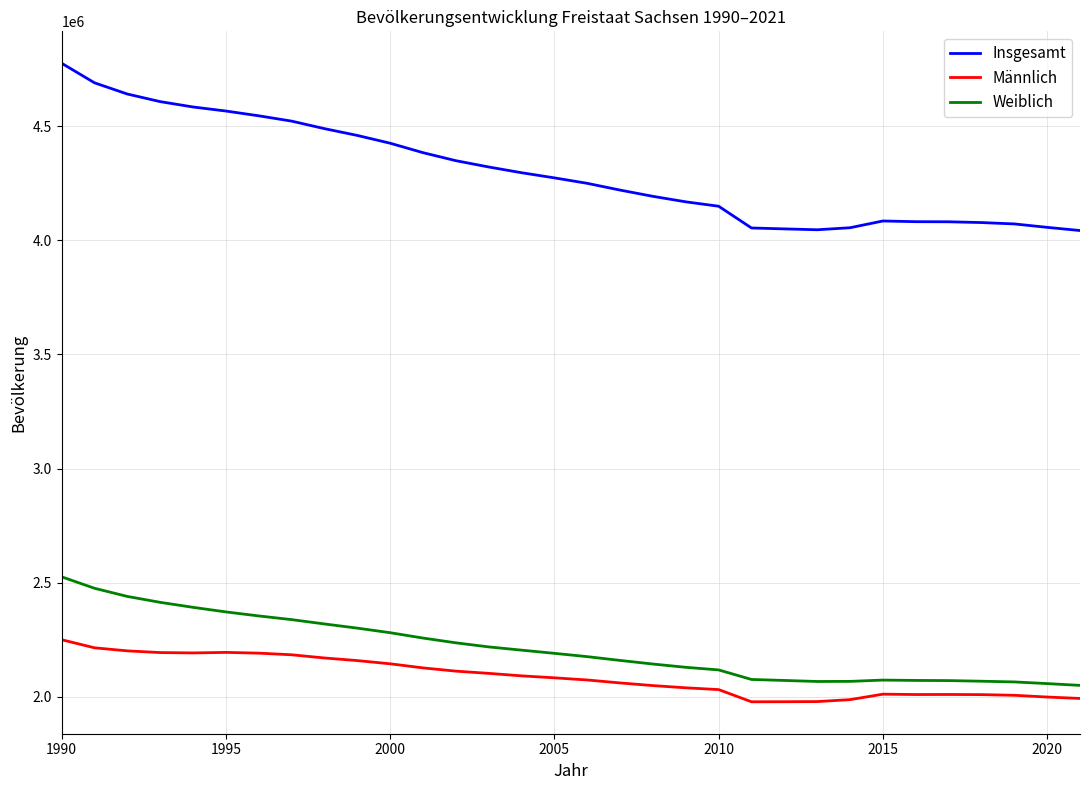

How many distinct data groups are displayed?

3